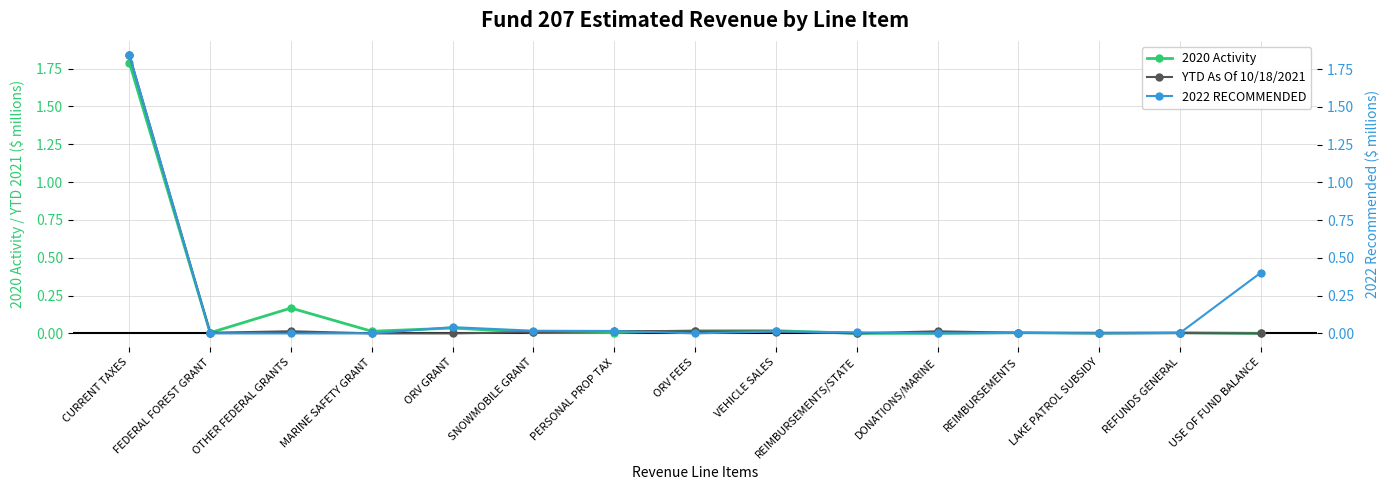

True or false: 2022 RECOMMENDED has more than 1 points higher than both neighbors.

True